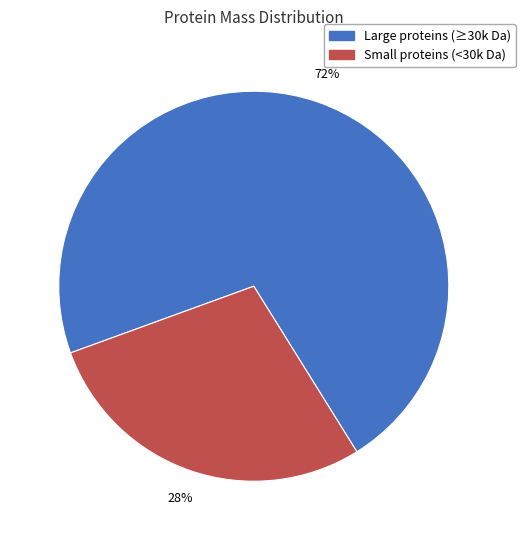

How many segments does this pie chart have?

2